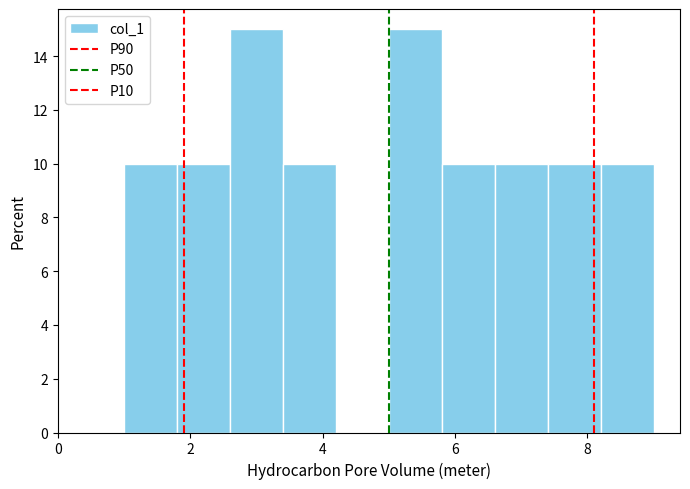

Reading left to right, transcribe this chart: for each bar, give the range it covers on the x-axis and its height. The values are not printed on the chart, so give them approximately, as read against the axis.

1.0 to 1.8: 10
1.8 to 2.6: 10
2.6 to 3.4: 15
3.4 to 4.2: 10
4.2 to 5.0: 0
5.0 to 5.8: 15
5.8 to 6.6: 10
6.6 to 7.4: 10
7.4 to 8.2: 10
8.2 to 9.0: 10